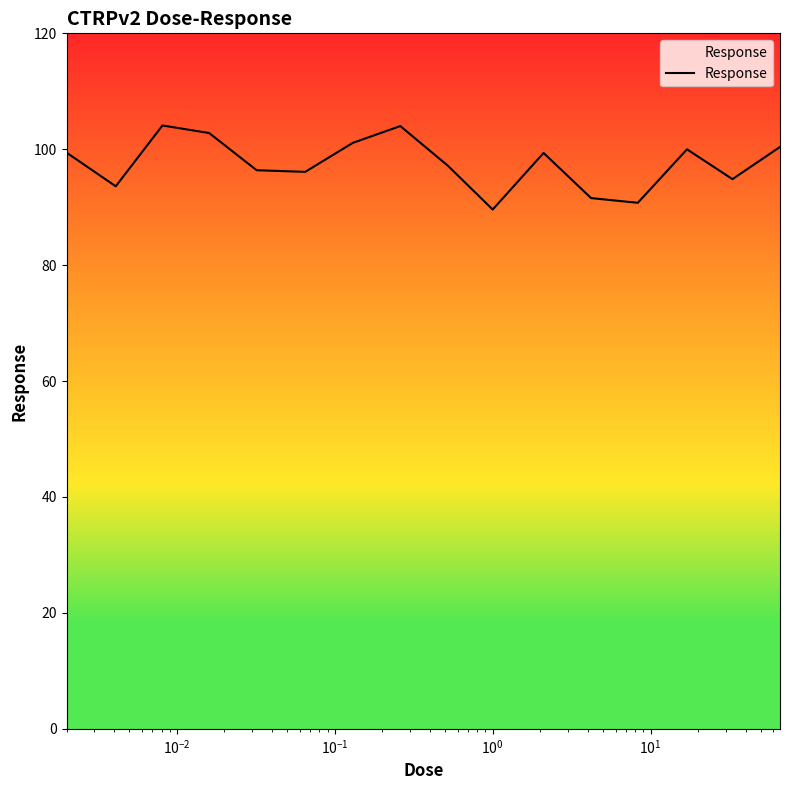

What is the difference between the maximum and minimum values?

14.5